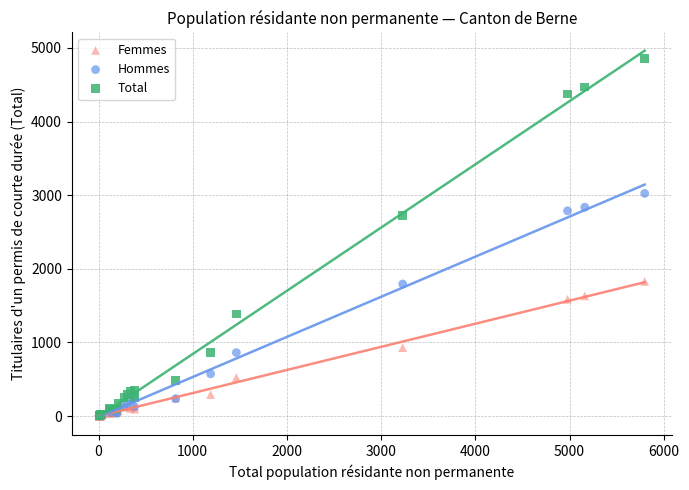

In the Total series, what Y value is closest to 2428?

2724